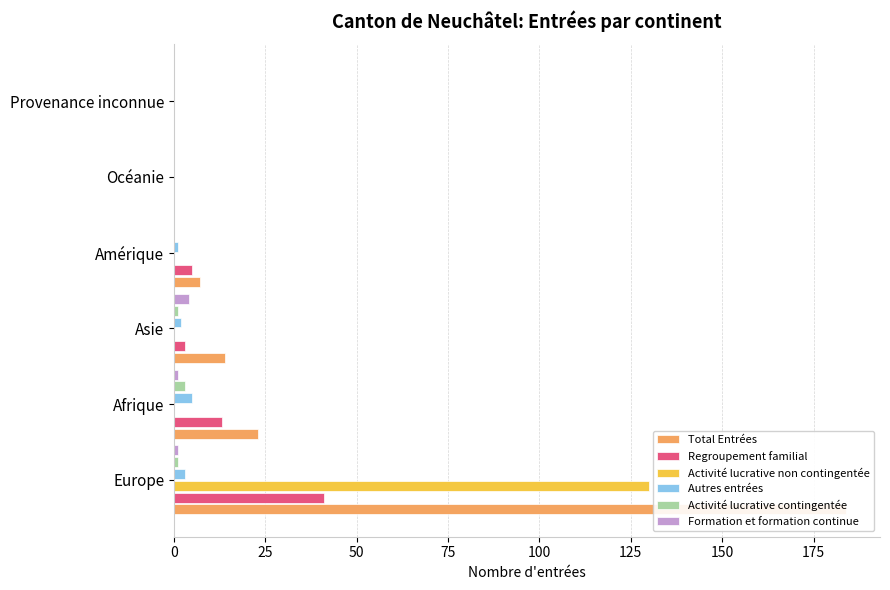

At how many categories does at least one series exceed 84?

1